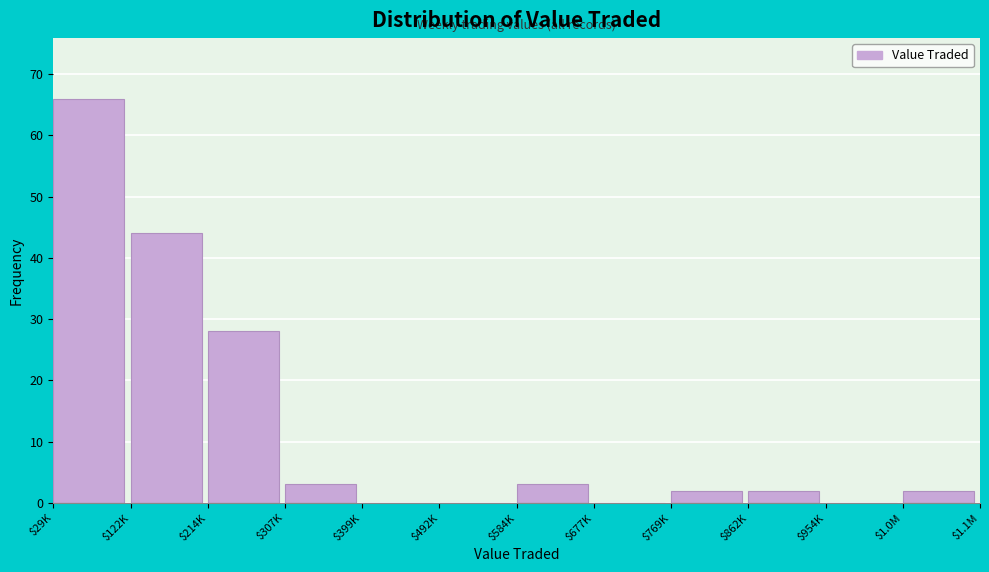

The value at $677K is 36. True or false?

False